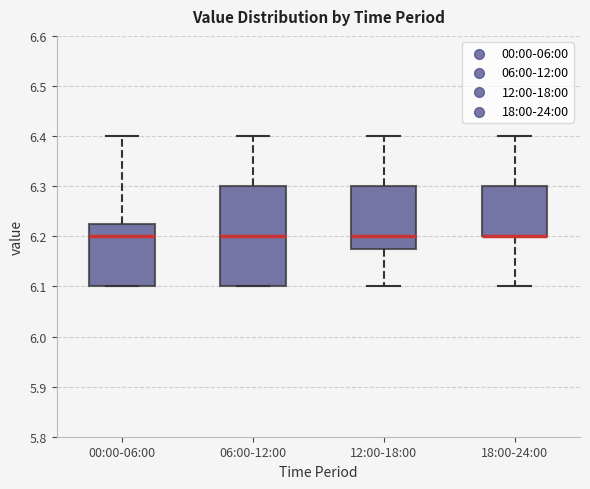

Reading left to right, transcribe this box plot: for each box, give where its median line is, the range the box spans, and where its two whiskers end, as read against the y-axis. The values are not printed on the chart, so give them approximately, as read against the axis.

00:00-06:00: median 6.20, box 6.10 to 6.23, whiskers 6.10 to 6.40
06:00-12:00: median 6.20, box 6.10 to 6.30, whiskers 6.10 to 6.40
12:00-18:00: median 6.20, box 6.18 to 6.30, whiskers 6.10 to 6.40
18:00-24:00: median 6.20 (drawn on the box's lower edge), box 6.20 to 6.30, whiskers 6.10 to 6.40